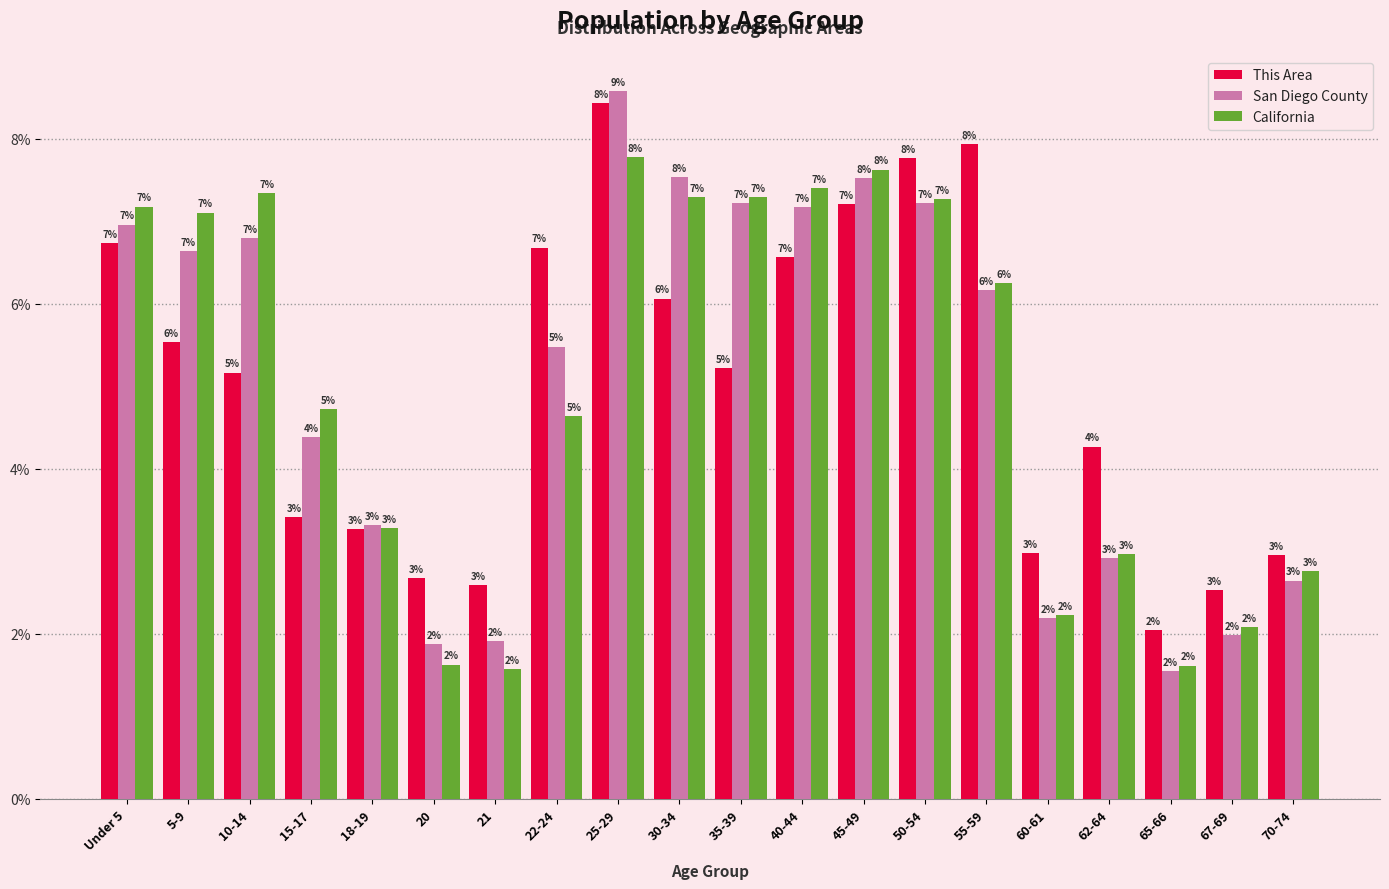

Which series has the largest range (max minus min)?

San Diego County